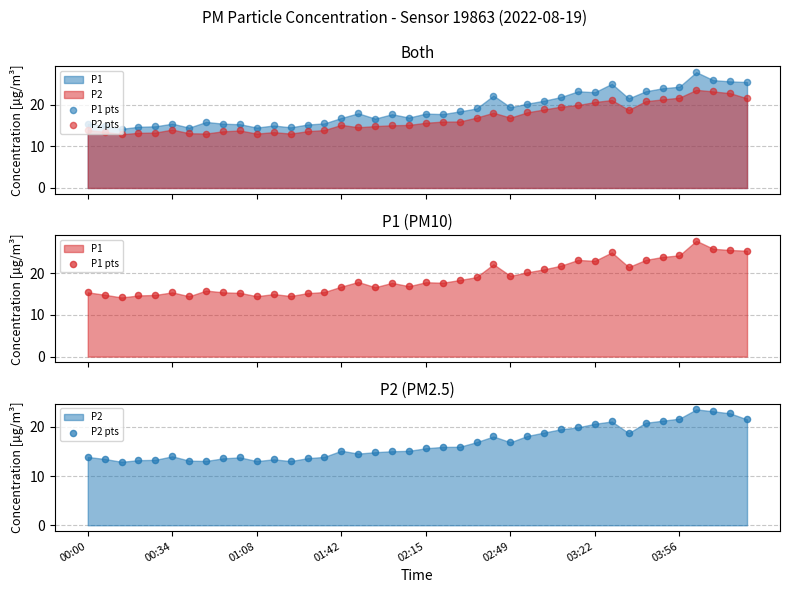

At which category is the sum across all series the highest?

36